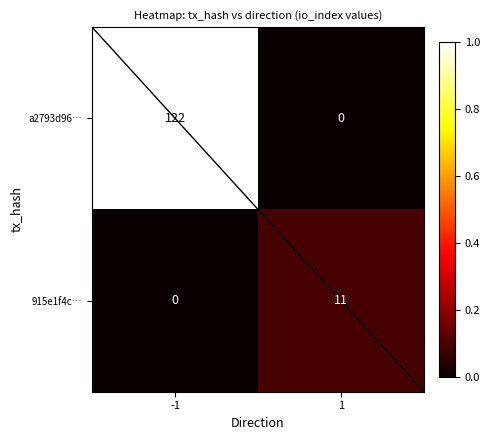

How many values in a2793d96… are above zero?

1